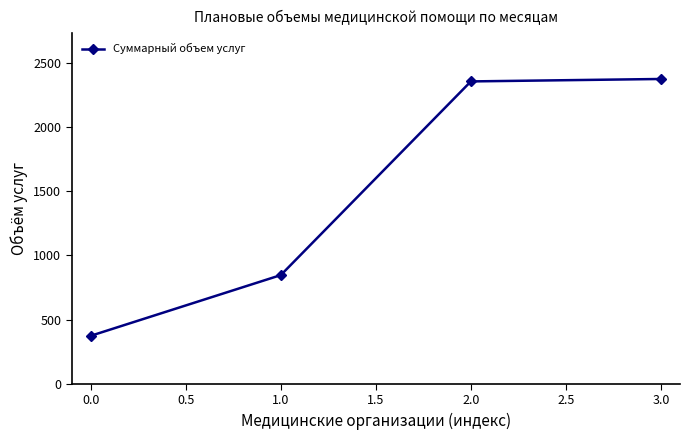

What is the smallest value displayed?

374